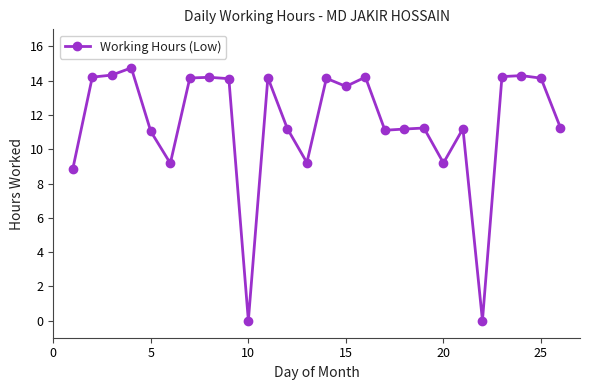

What is the average value?

11.5